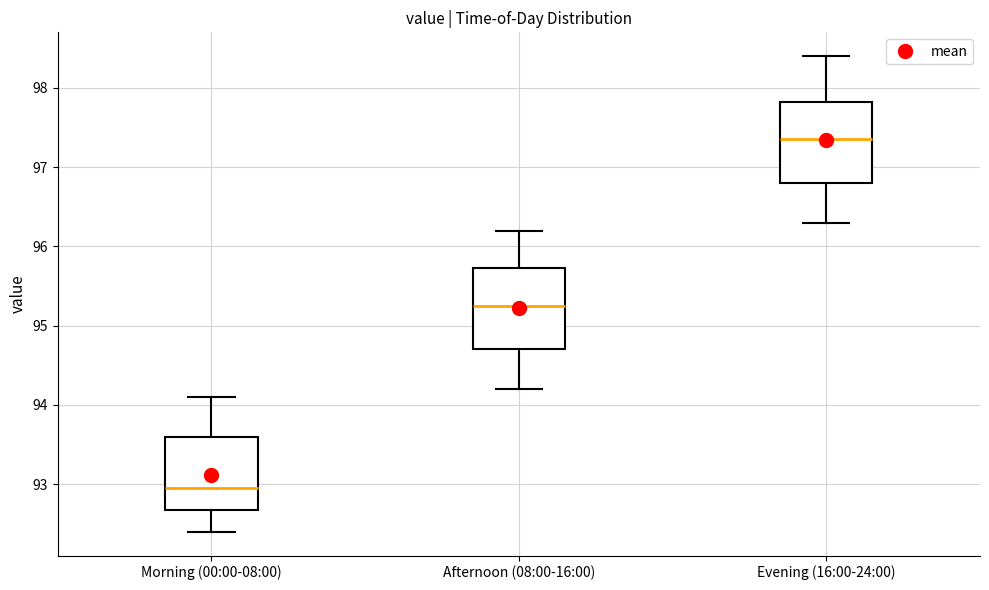

Reading left to right, transcribe this box plot: for each box, give where its median line is, the range the box spans, and where its two whiskers end, as read against the y-axis. The values are not printed on the chart, so give them approximately, as read against the axis.

Morning (00:00-08:00): median 93.0, box 92.7 to 93.6, whiskers 92.4 to 94.1
Afternoon (08:00-16:00): median 95.3, box 94.7 to 95.7, whiskers 94.2 to 96.2
Evening (16:00-24:00): median 97.4, box 96.8 to 97.8, whiskers 96.3 to 98.4